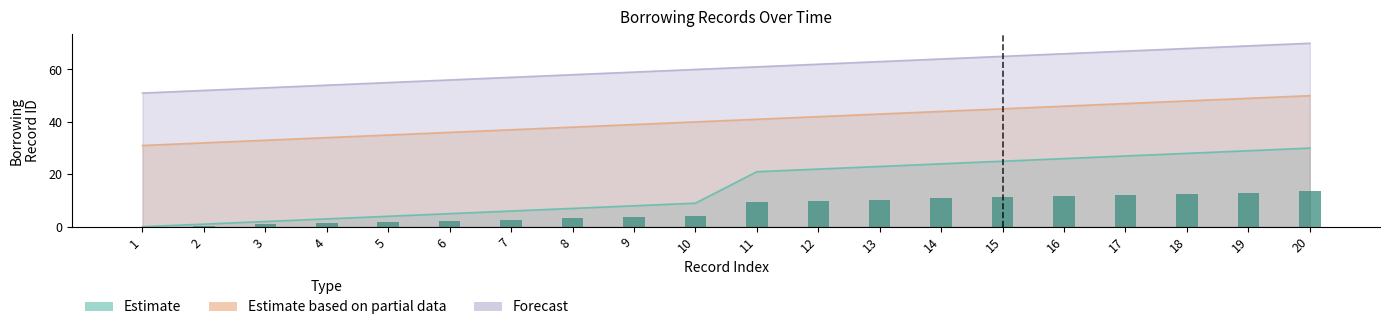

Reading left to right, what are all the values shown in this chart?

Estimate: 0	1	2	3	4	5	6	7	8	9	21	22	23	24	25	26	27	28	29	30
Estimate based on partial data: 31	32	33	34	35	36	37	38	39	40	41	42	43	44	45	46	47	48	49	50
Forecast: 51	52	53	54	55	56	57	58	59	60	61	62	63	64	65	66	67	68	69	70